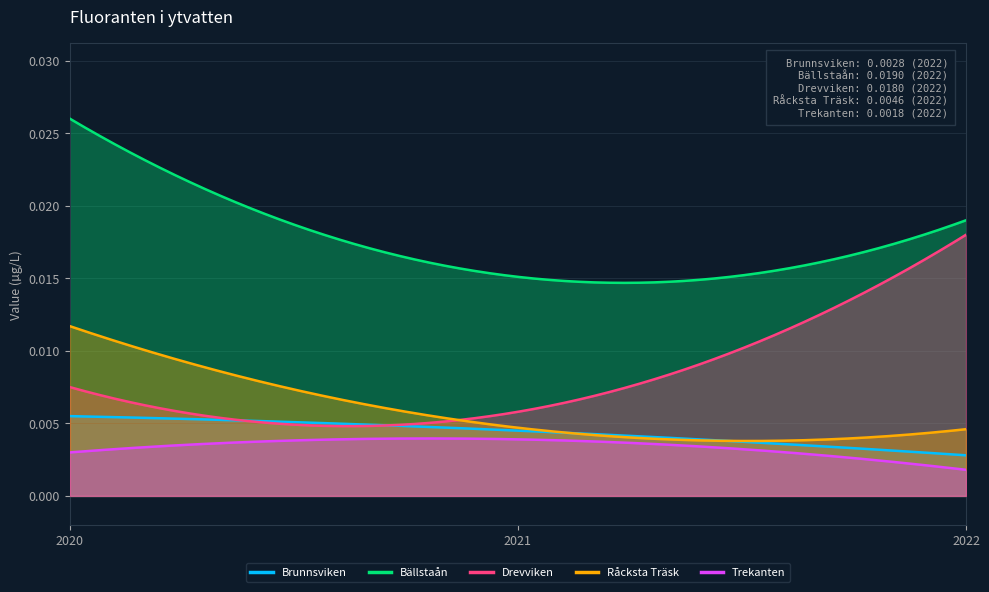

How many data points does each series have?

3